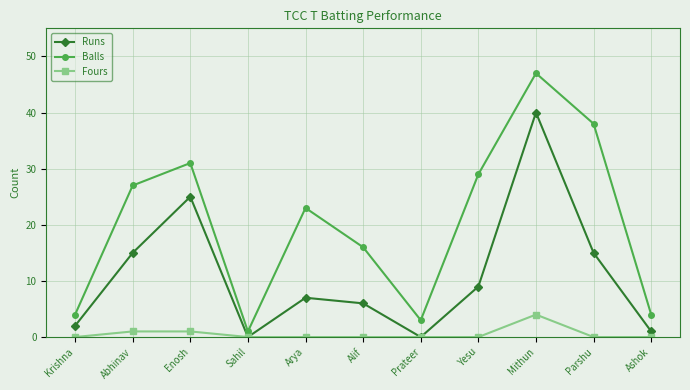

How many interior local valleys does the Balls series have?

2